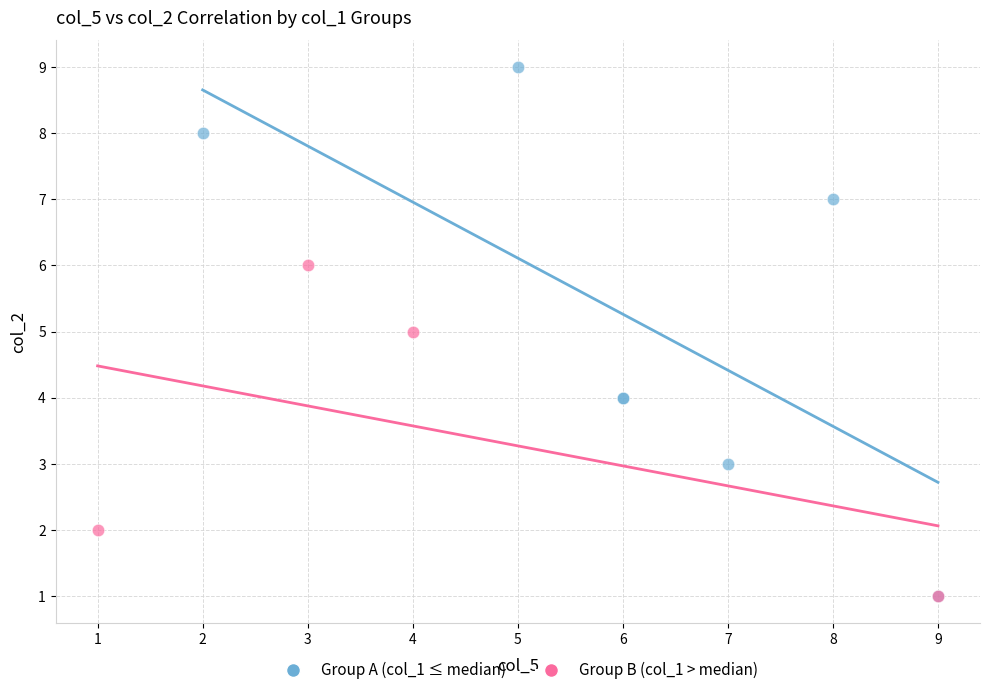

What are all the series names shown in the legend?

Group A (col_1 ≤ median), Group B (col_1 > median)